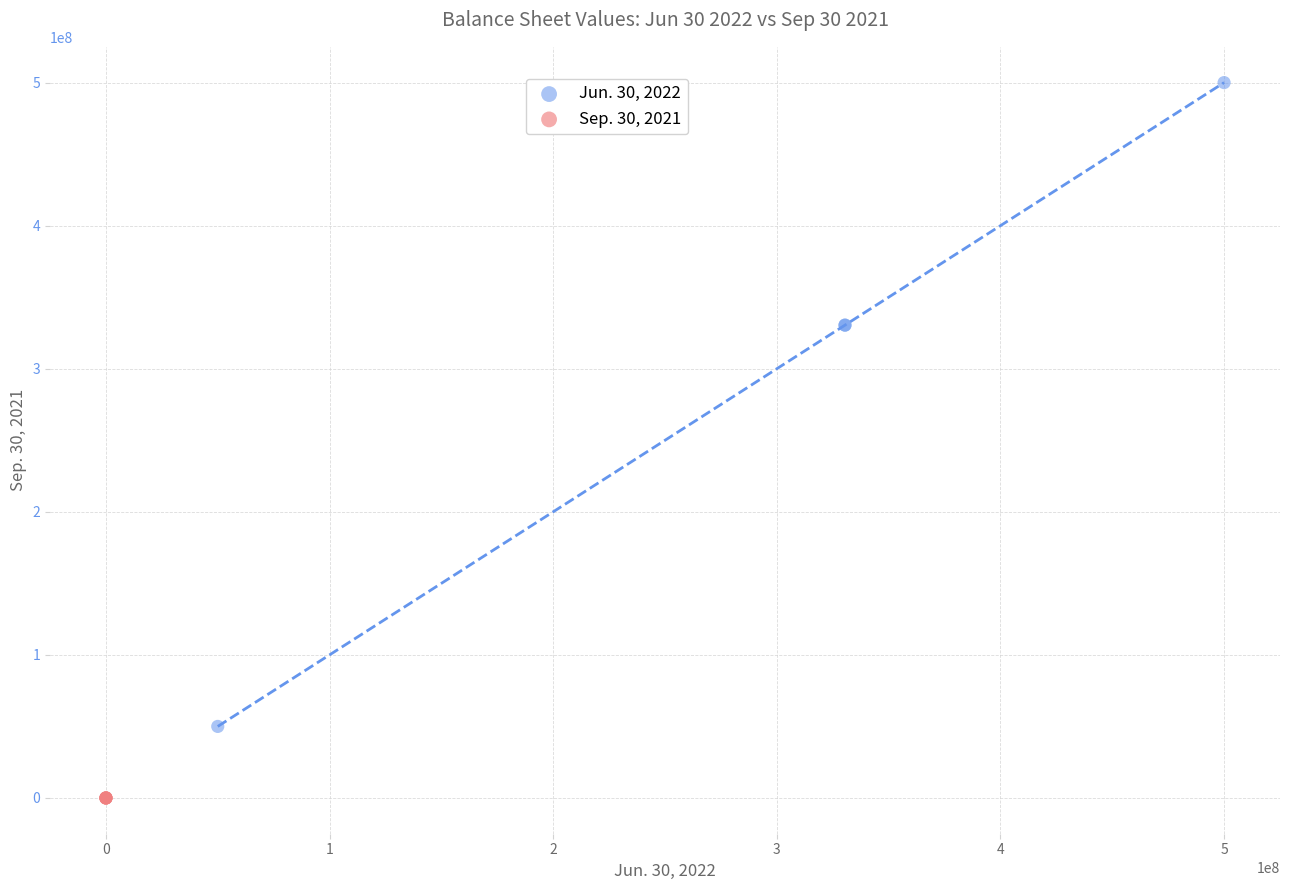

Which series has the widest spread of Y values?

Jun. 30, 2022